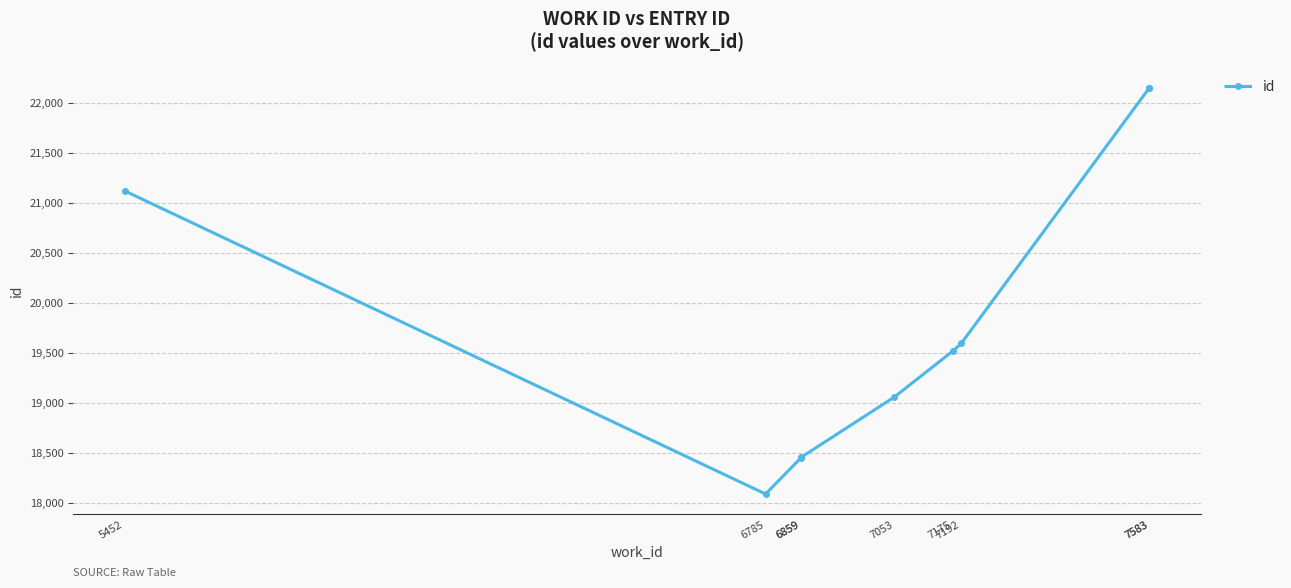

What is the average value?

19844